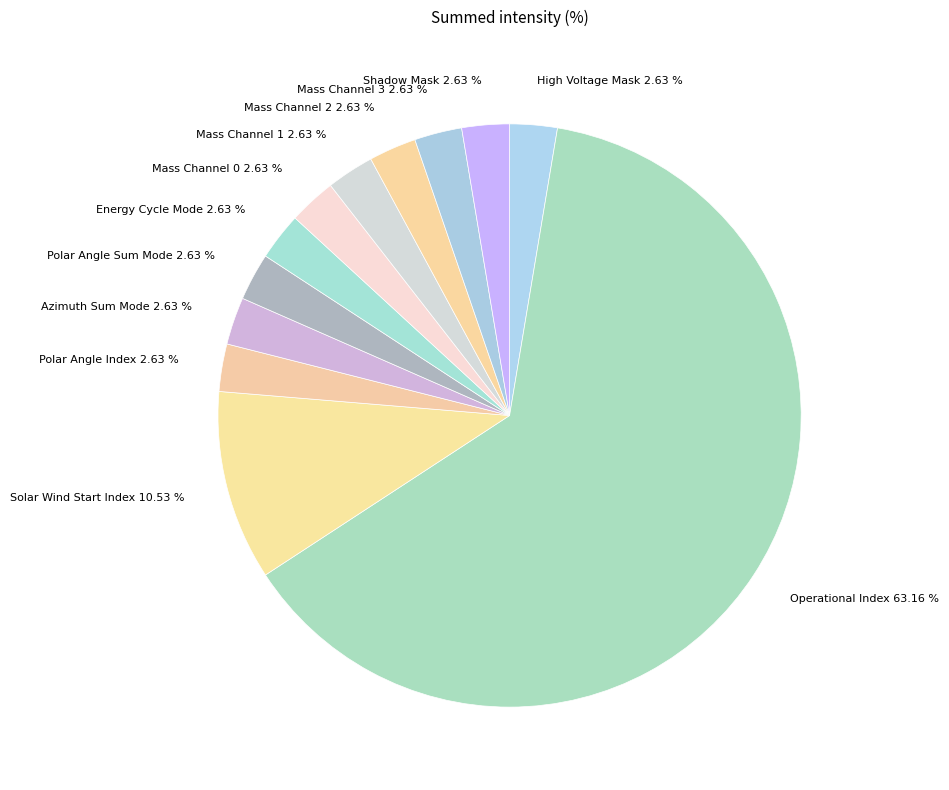

Which slice represents more than half of the pie?

Operational Index